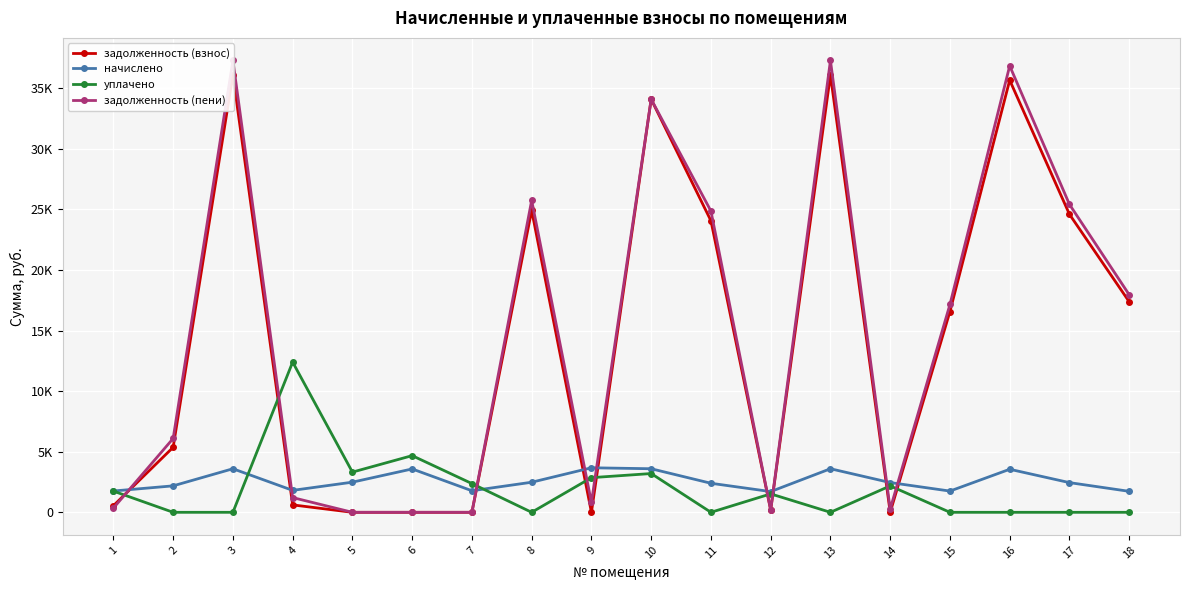

Which series changed the most between 8 and 10?

задолженность (взнос)